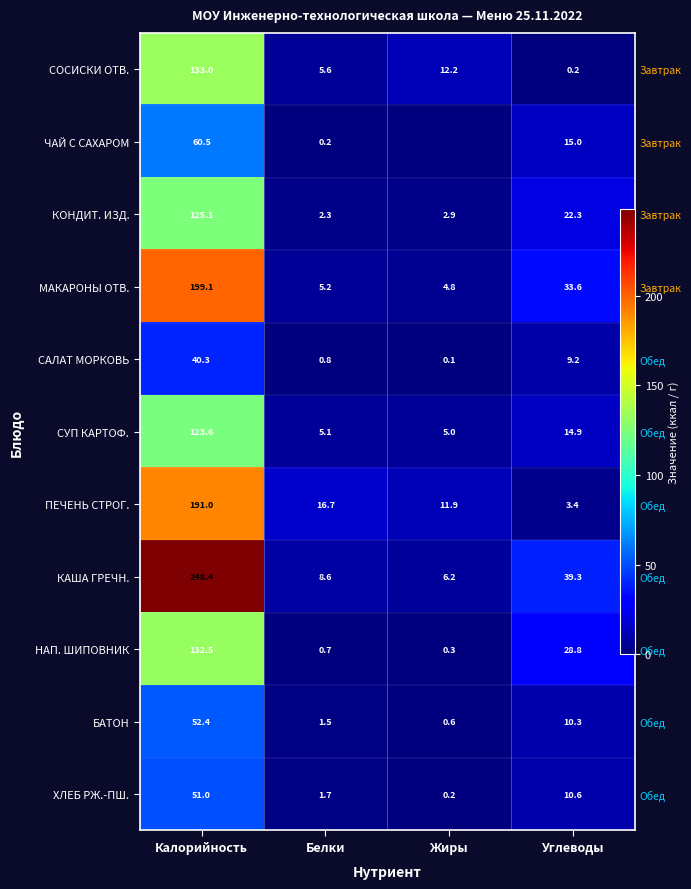

What is the difference between the second highest and minimum values in the ПЕЧЕНЬ СТРОГ. series?

13.3